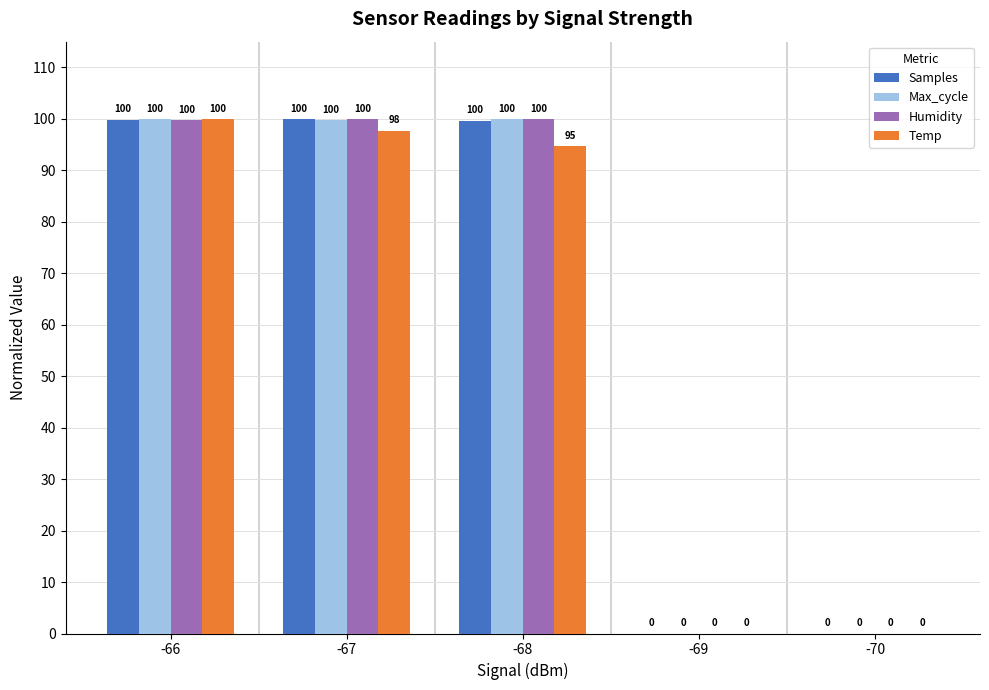

True or false: Humidity has a value of 35.7 at -68.

False